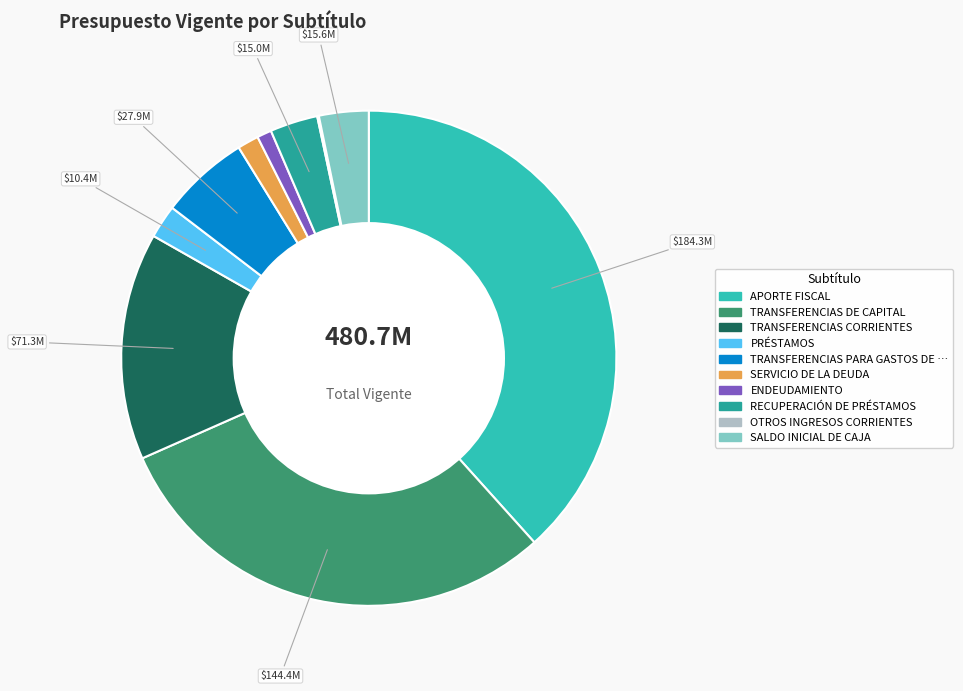

Does any single category account for the majority?

No